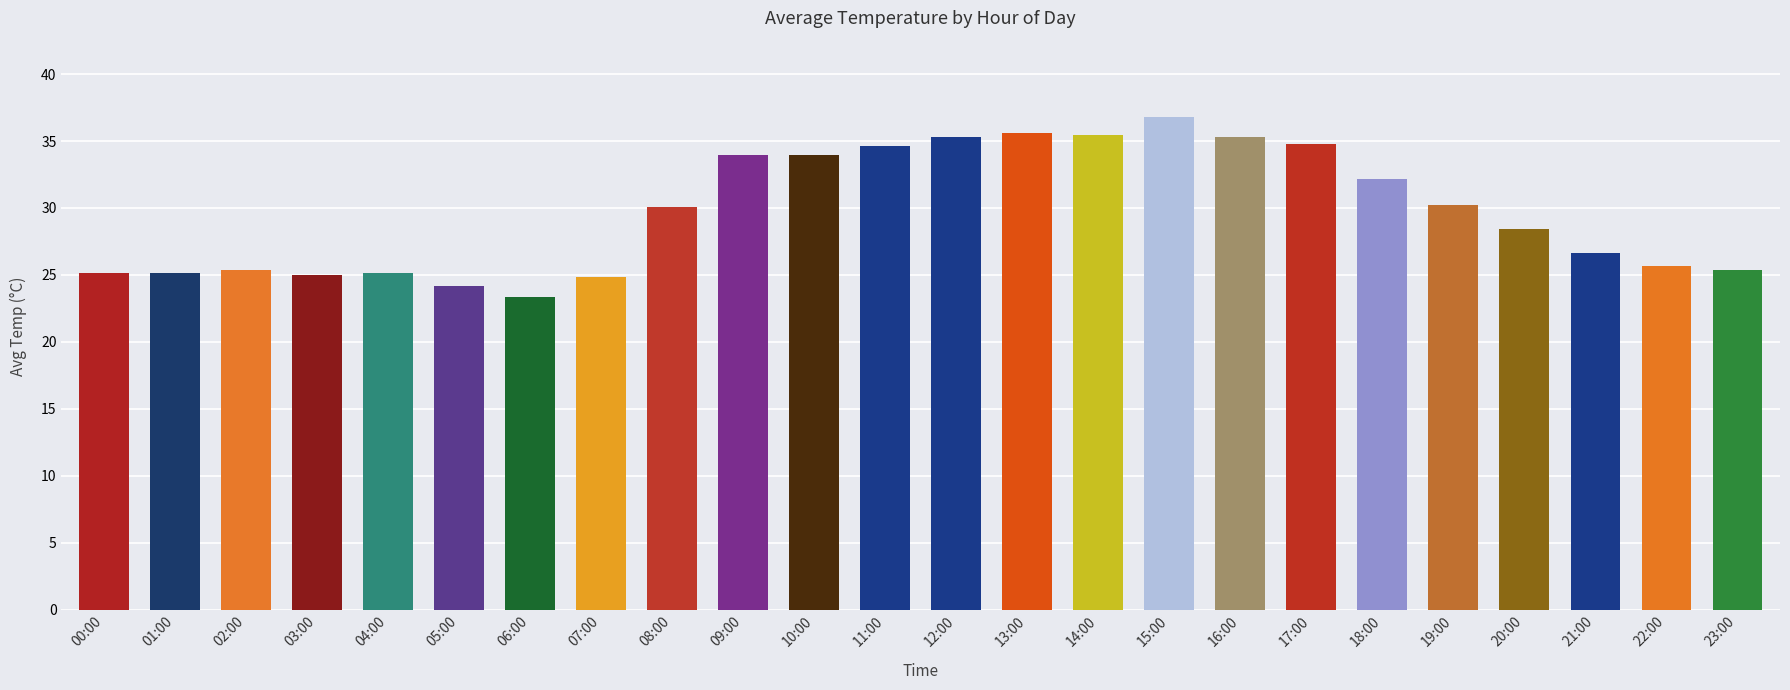

What is the greatest value displayed?

36.8